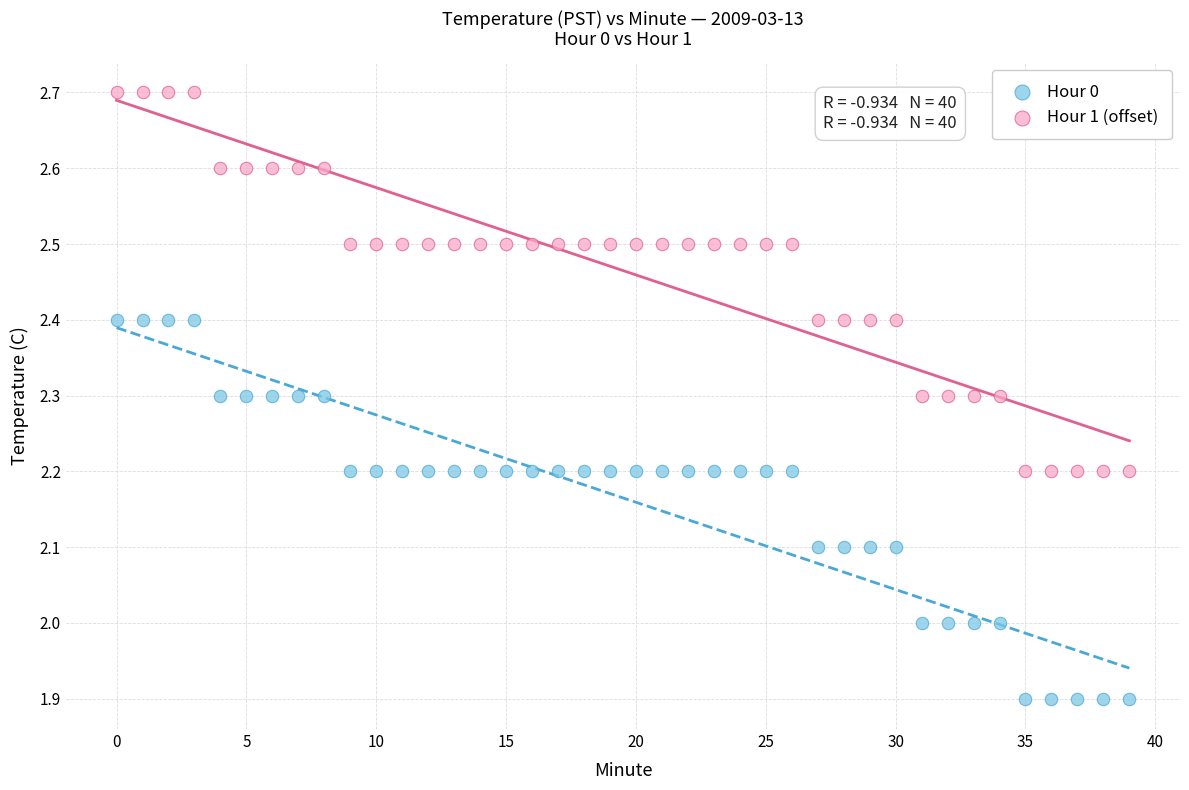

Across all data points, what is the range of Y values (max minus min)?

0.8